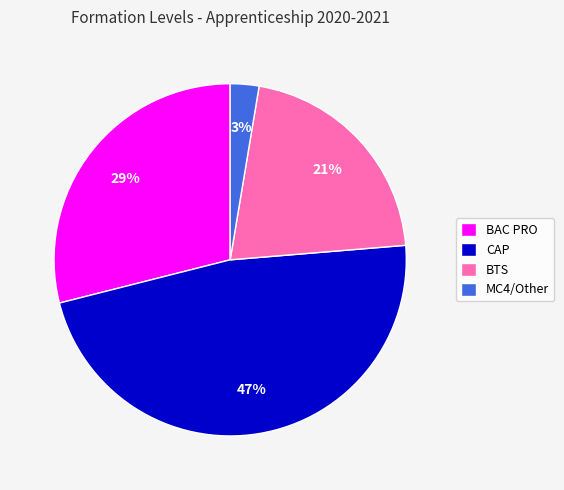

Approximately how many times larger is the value at BTS compared to CAP?

0.4